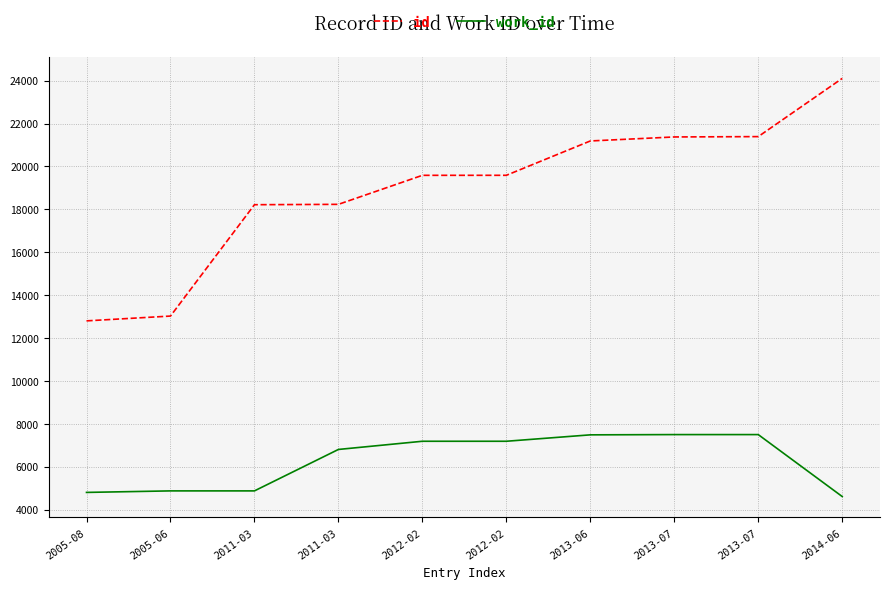

Between 2011-03 and 2014-06, which is larger?

2014-06